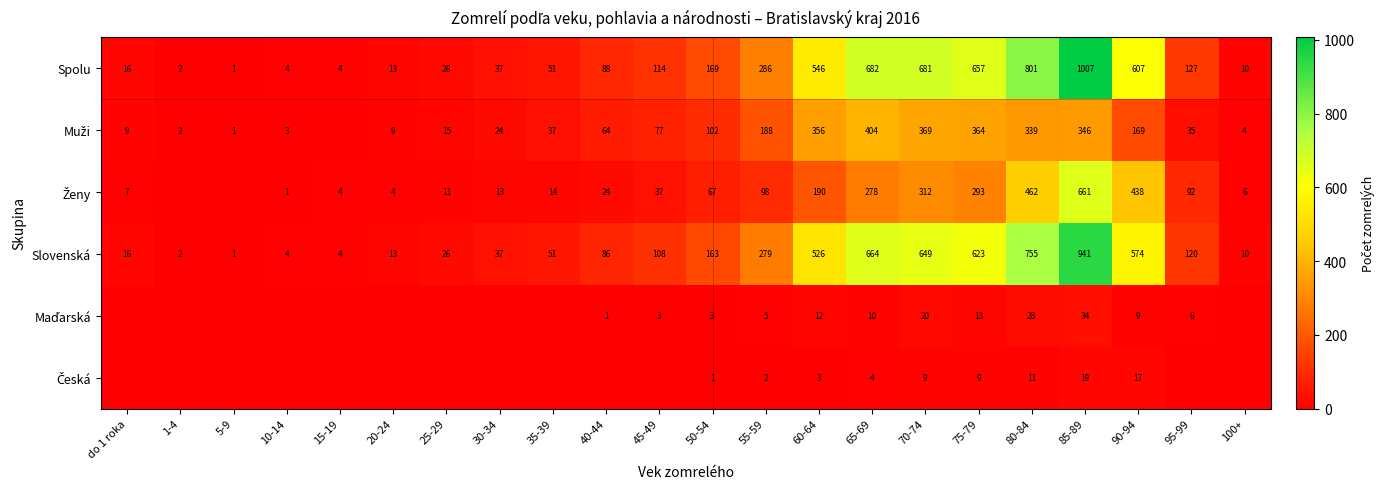

How many series are shown in this chart?

6